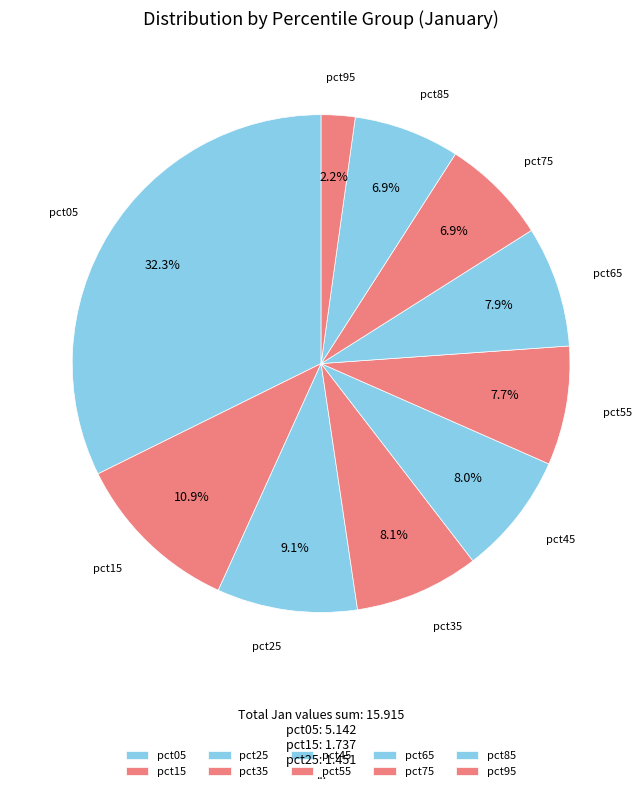

How many slices are in this pie chart?

10